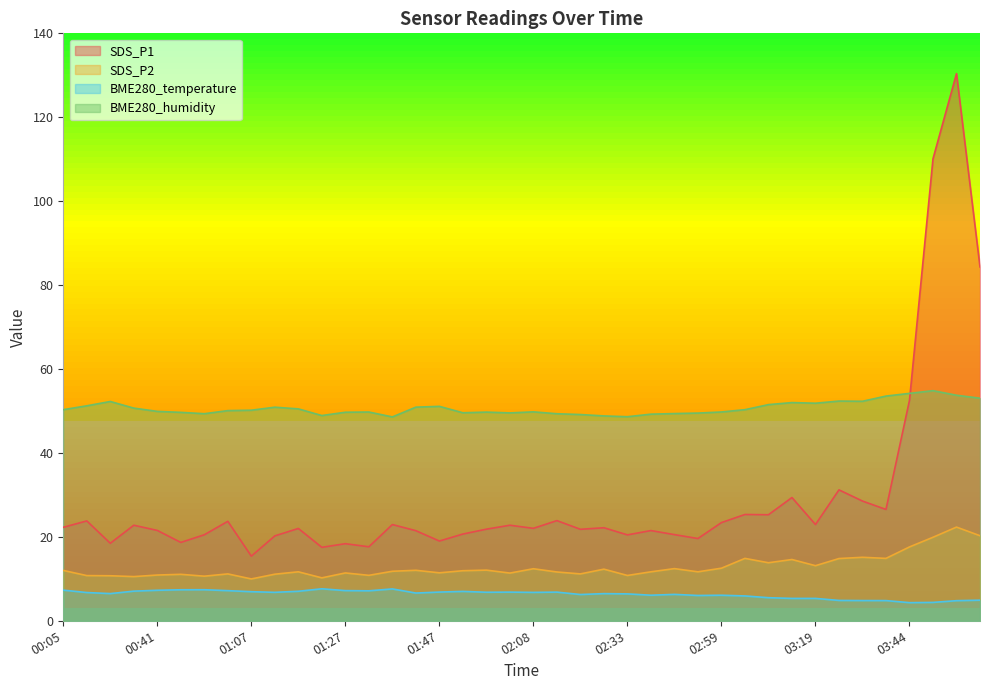

True or false: BME280_temperature and BME280_humidity intersect in this chart.

False